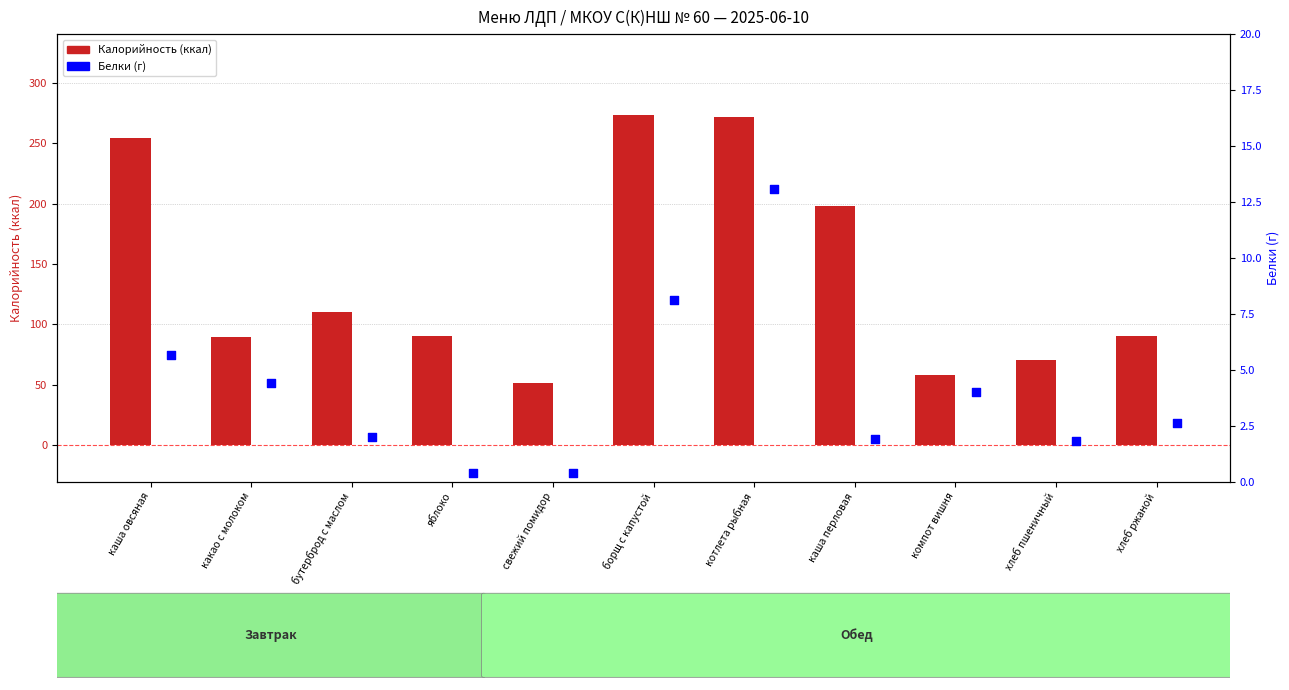

At how many categories does at least one series exceed 88?

8